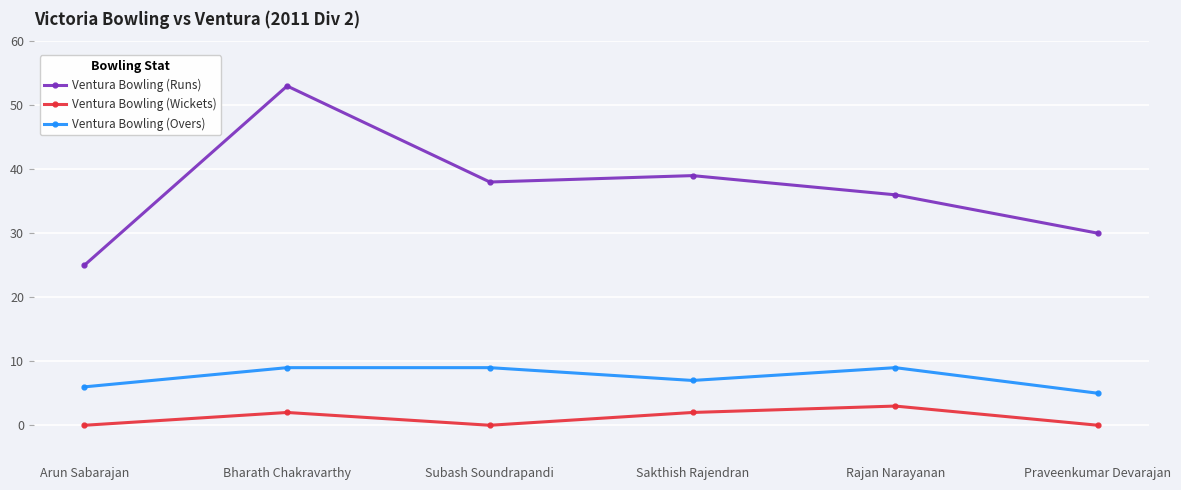

The Ventura Bowling (Overs) series shows 7 at Praveenkumar Devarajan. True or false?

False